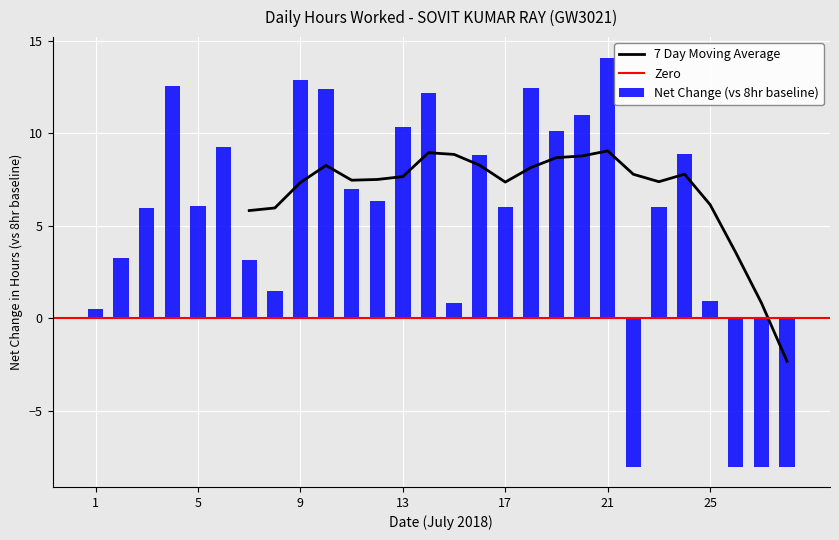

What is the smallest value displayed?

-8.0